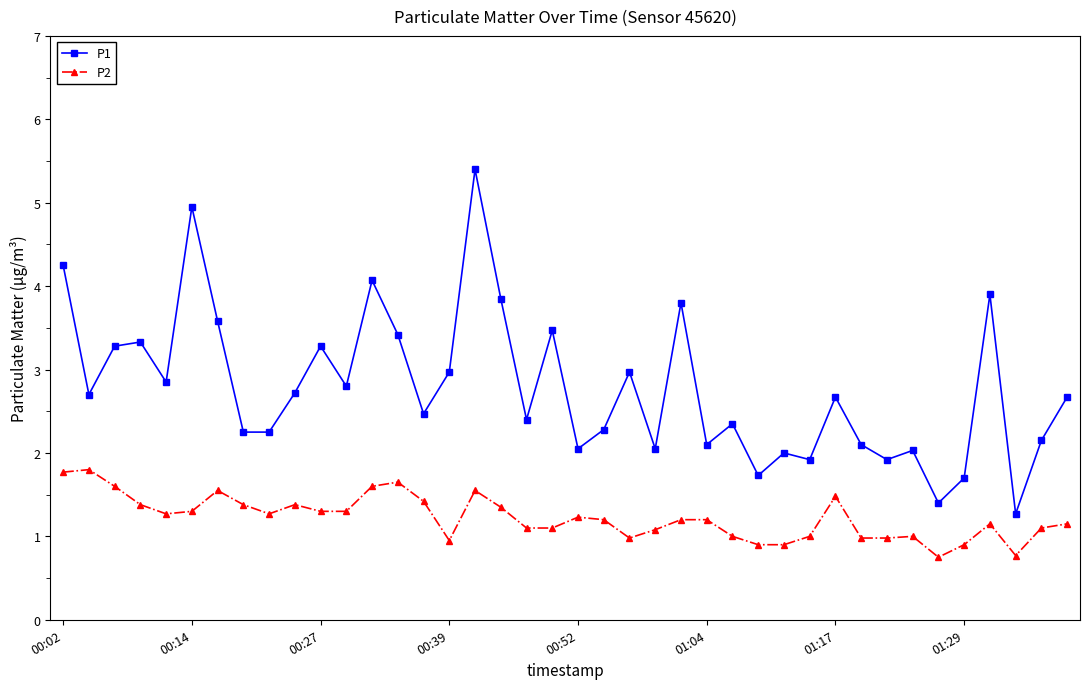

Rank the series by their maximum value, from lowest to highest.

P2, P1